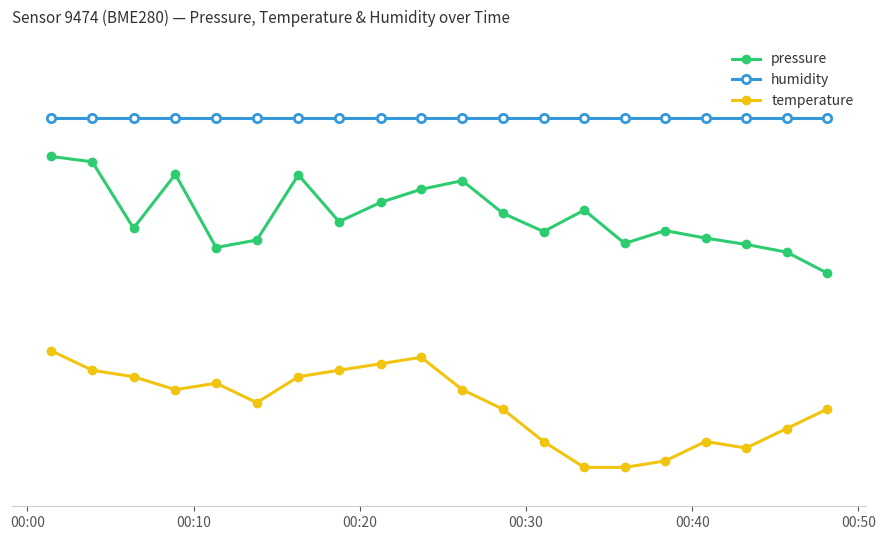

Is this an area chart (filled region under the line)?

No